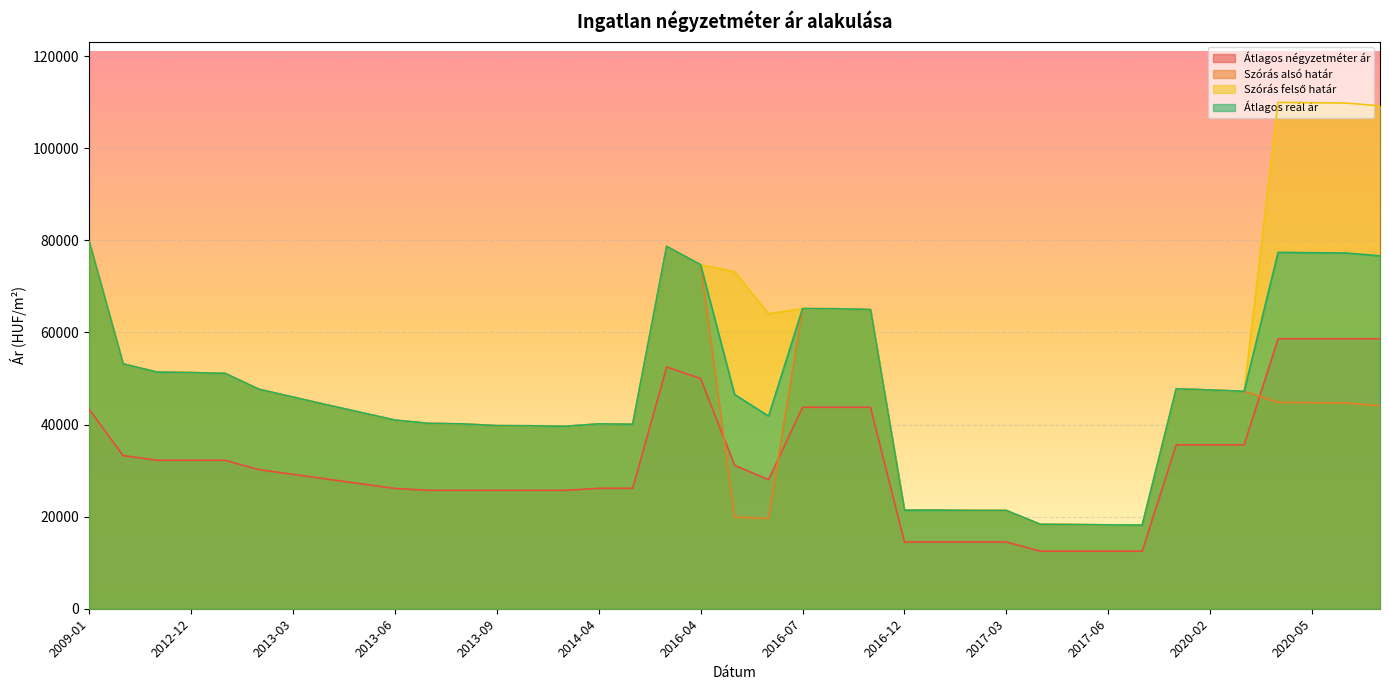

Reading right to left, what are all the values shown in this chart?

Átlagos négyzetméter ár: 58633	58633	58633	58633	35600	35600	35600	12500	12500	12500	12500	14500	14500	14500	14500	43750	43750	43750	28028	31153	50000	52500	26153	26153	25714	25714	25714	25714	25714	26122	27142	28163	29183	30204	32244	32244	32244	33265	43299
Szórás alsó határ: 44065	44680	44747	44831	47213	47503	47755	18155	18216	18282	18331	21341	21341	21413	21403	64972	65148	65180	19596	19875	74711	78698	40074	40145	39611	39732	39762	40141	40254	40967	42633	44282	45969	47664	51122	51283	51391	53171	79721
Szórás felső határ: 109211	109826	109893	109977	47213	47503	47755	18155	18216	18282	18331	21341	21341	21413	21403	64972	65148	65180	64062	73179	74711	78698	40074	40145	39611	39732	39762	40141	40254	40967	42633	44282	45969	47664	51122	51283	51391	53171	79721
Átlagos reál ár: 76638	77253	77320	77404	47213	47503	47755	18155	18216	18282	18331	21341	21341	21413	21403	64972	65148	65180	41829	46527	74711	78698	40074	40145	39611	39732	39762	40141	40254	40967	42633	44282	45969	47664	51122	51283	51391	53171	79721